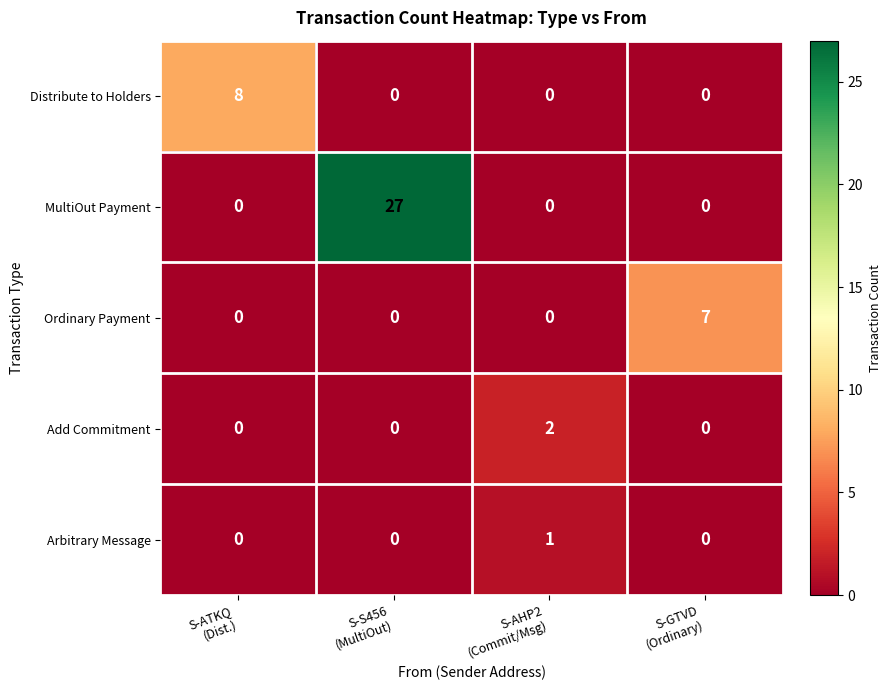

Which series has the largest total across all categories?

MultiOut Payment